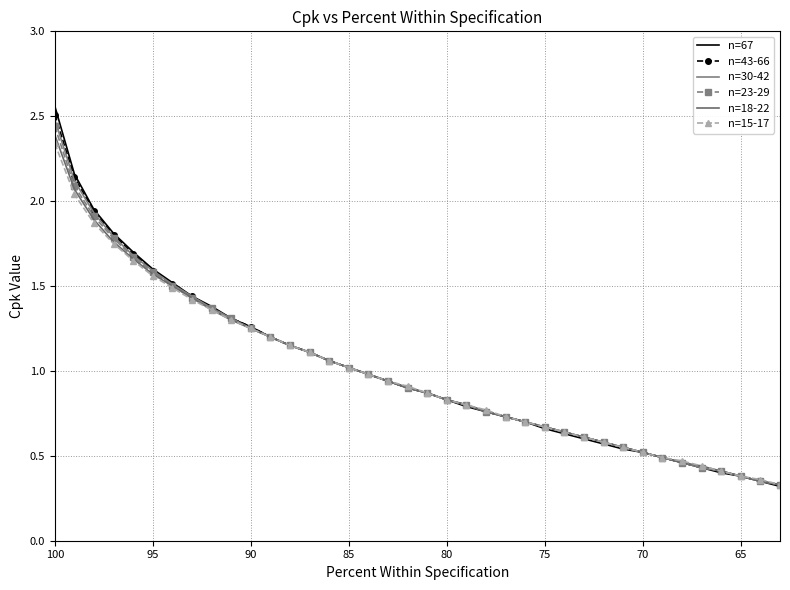

Is the value of n=30-42 at 12 greater than the value of n=67 at 95?

No